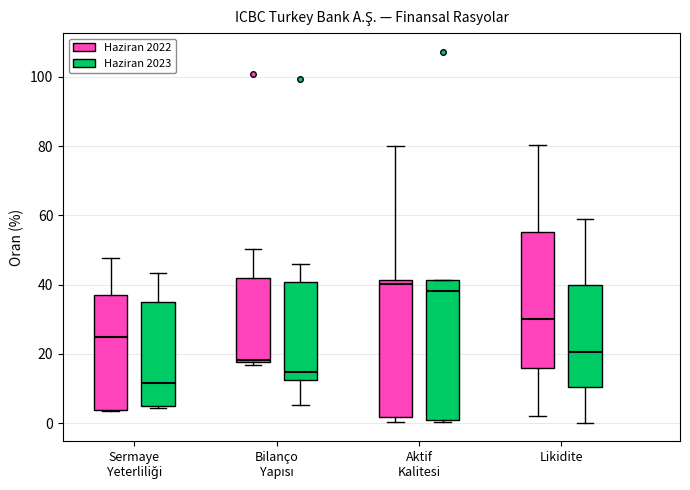

Where does the upper whisker of the box for Bilanço Yapısı (Haziran 2022) end on the y-axis? The values are not printed on the chart, so give them approximately, as read against the axis.

50